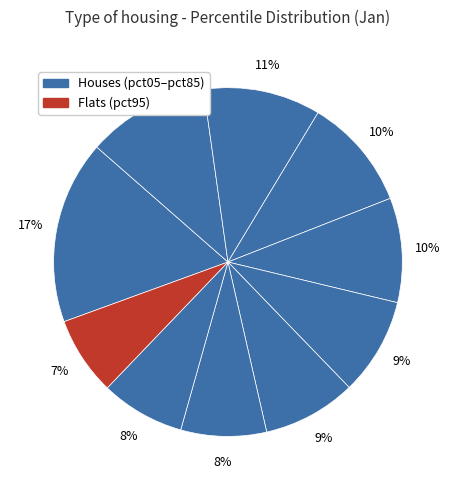

To the nearest percent, what is the difference between the largest and smallest slice percentages?

10%